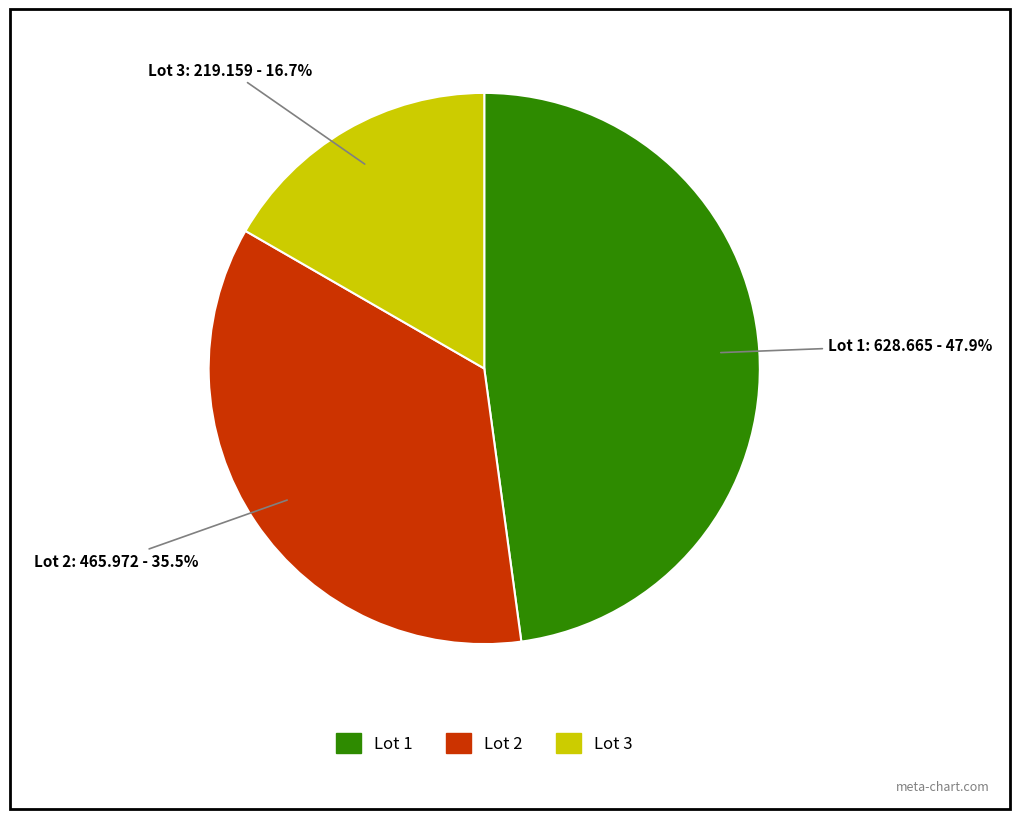

Is Lot 3 the majority of the pie?

No